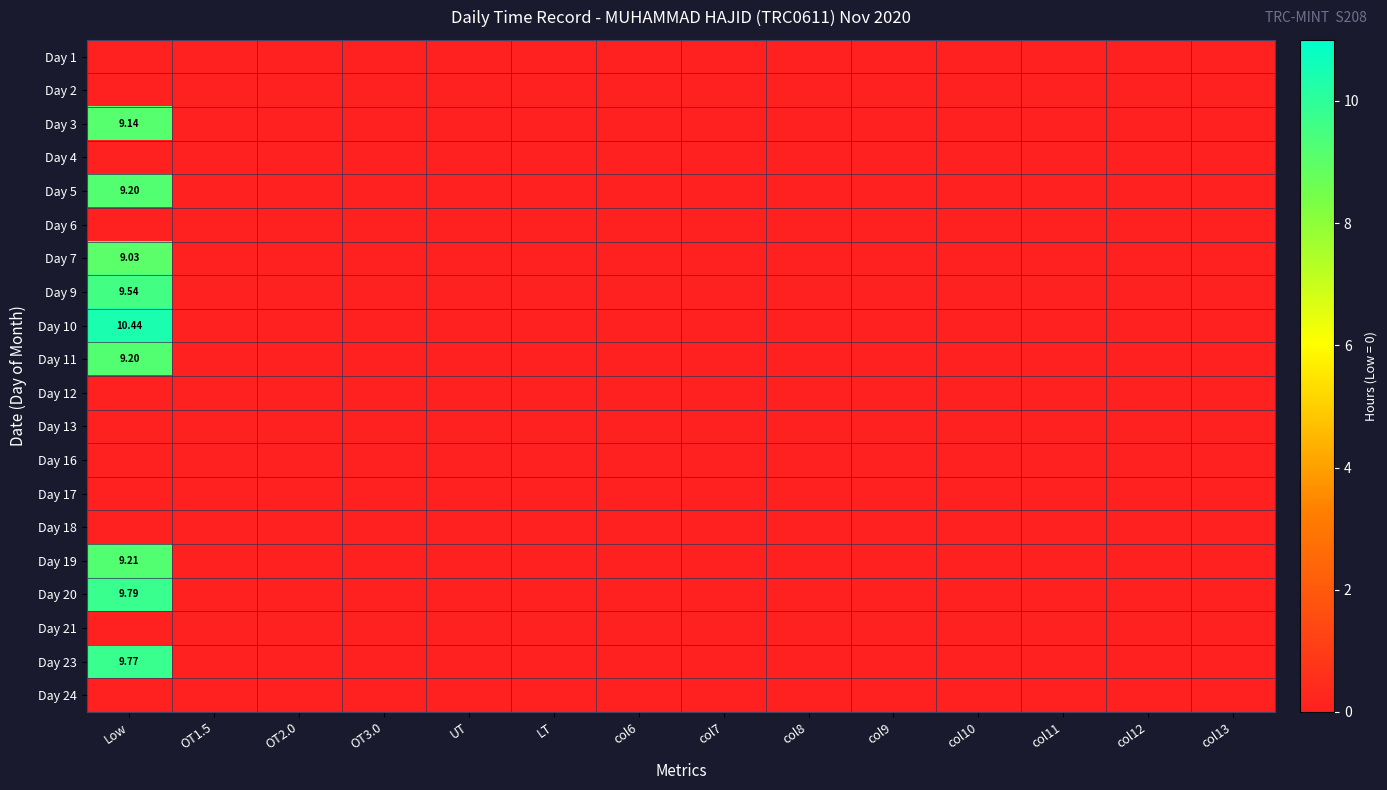

At how many categories does at least one series exceed 5?

1